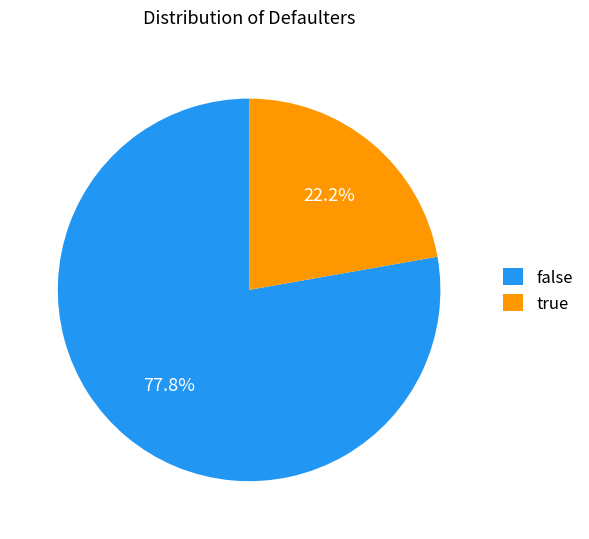

Count the number of slices in the pie.

2